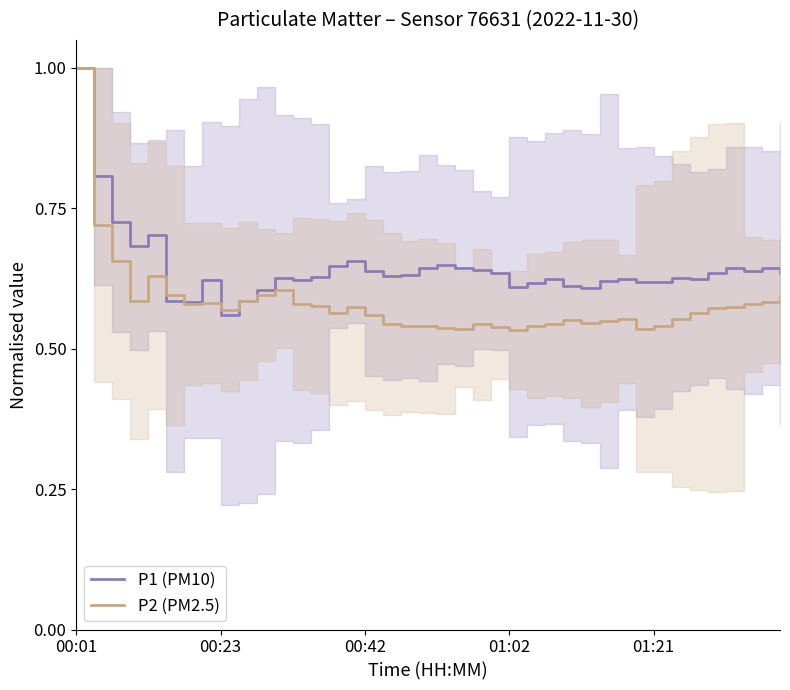

At which label does P1 (PM10) reach its minimum?

00:23